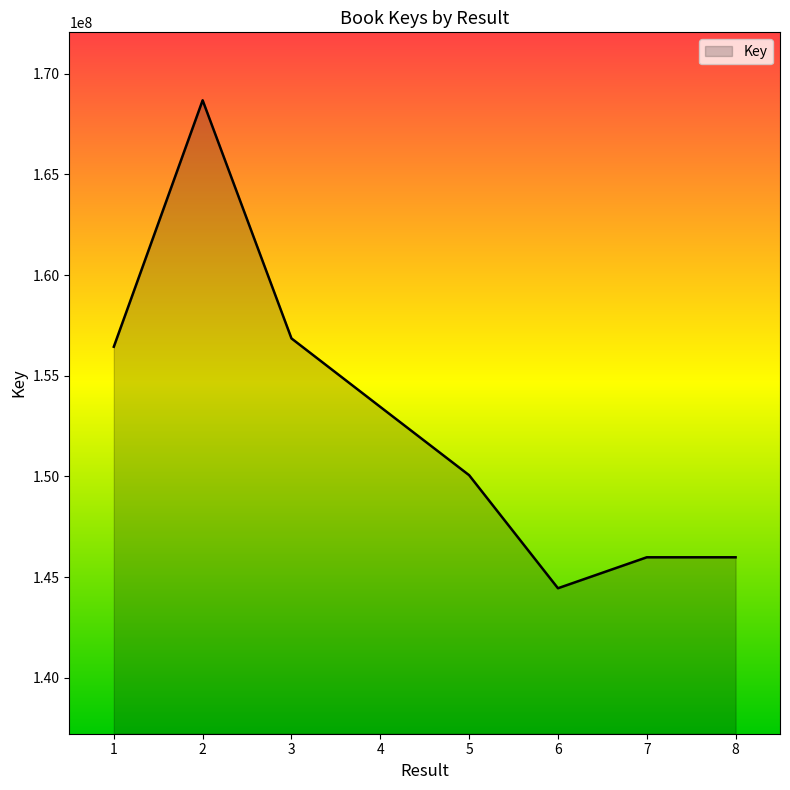

At which category does the data reach its first local peak?

2